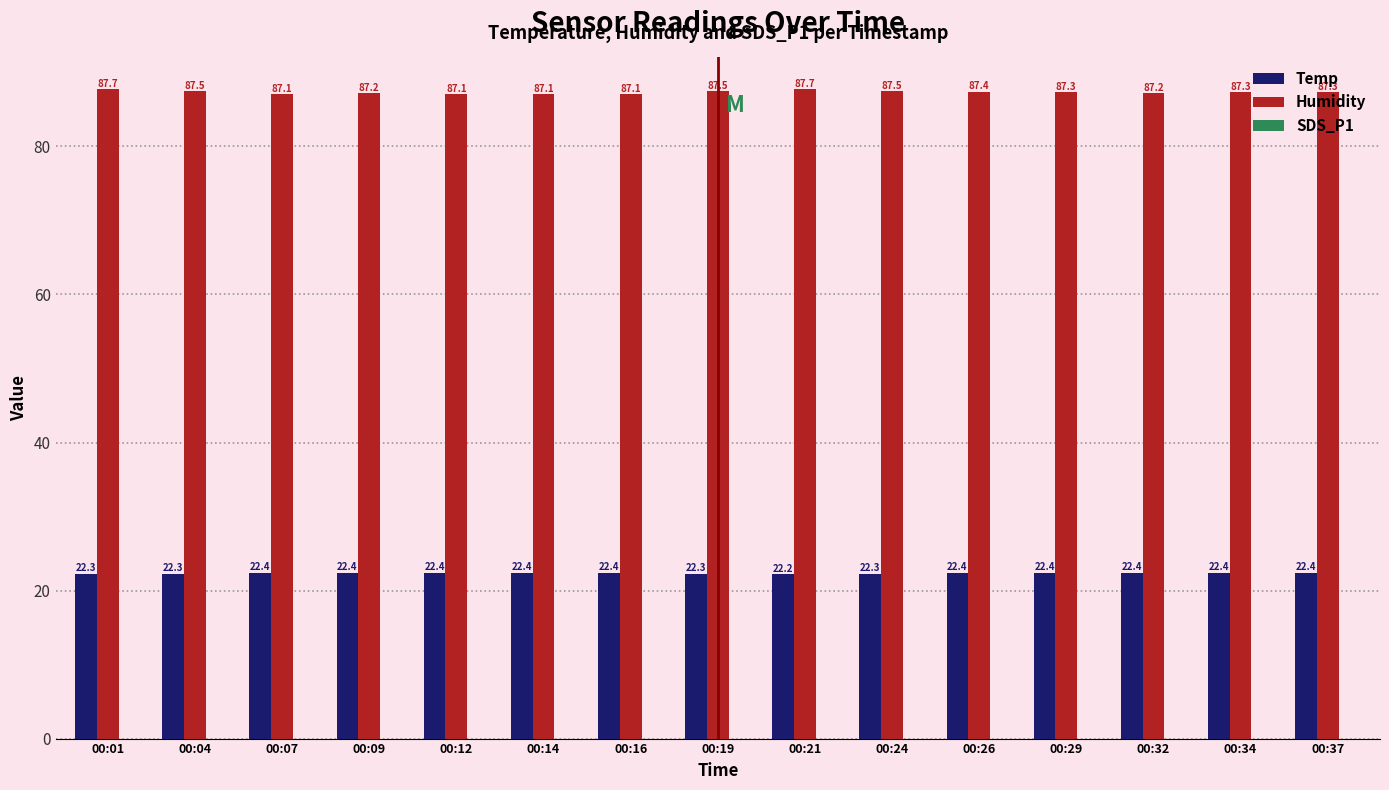

What is the approximate value of Humidity at 00:32?

87.2